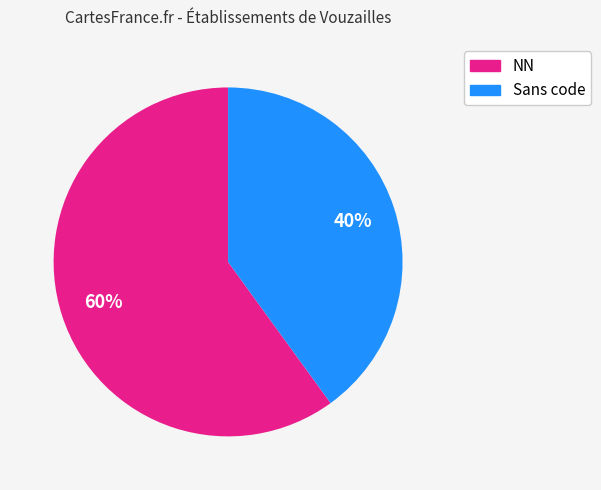

To the nearest percent, what is the average slice percentage?

50%